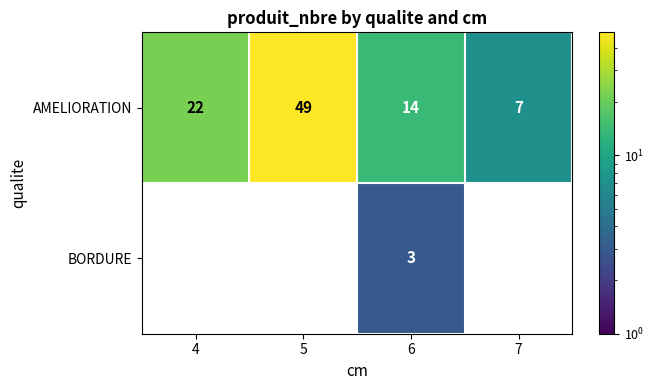

What is the difference between the maximum and minimum values in the BORDURE series?

3